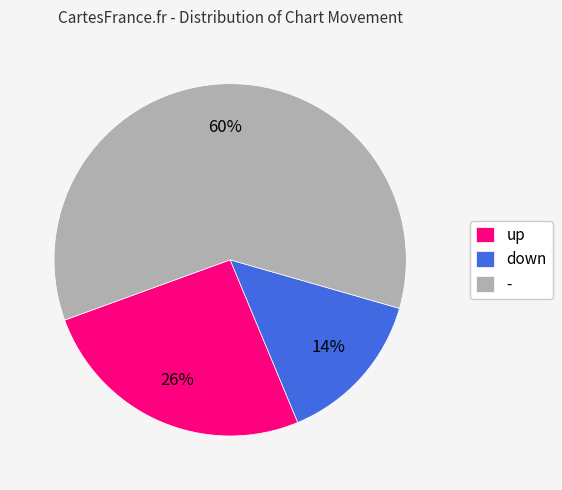

Is it true that - is 60% of the pie?

True